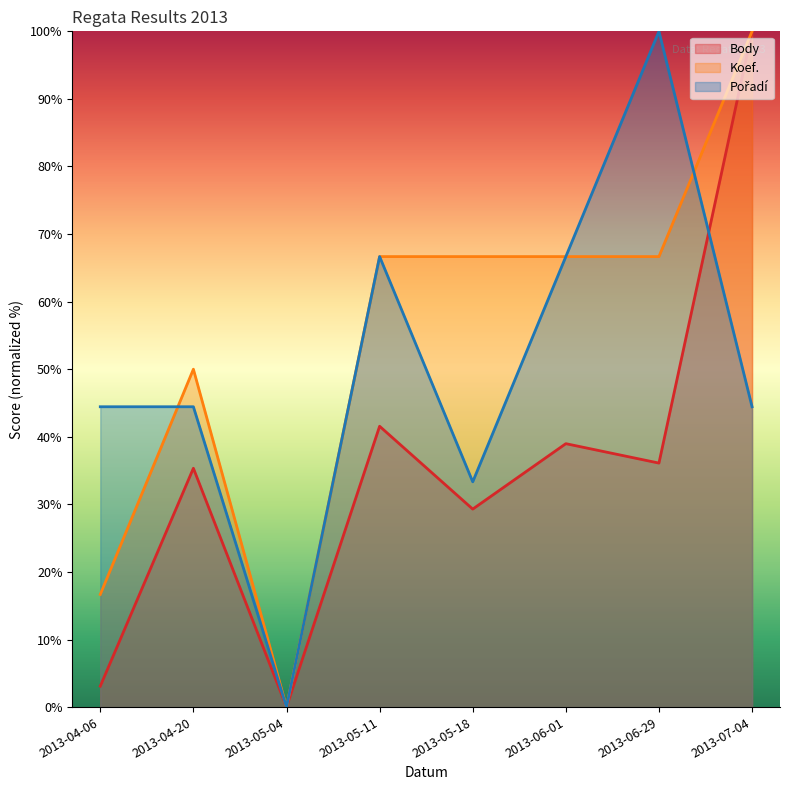

What is the label of the 5th point from the left?

2013-05-18